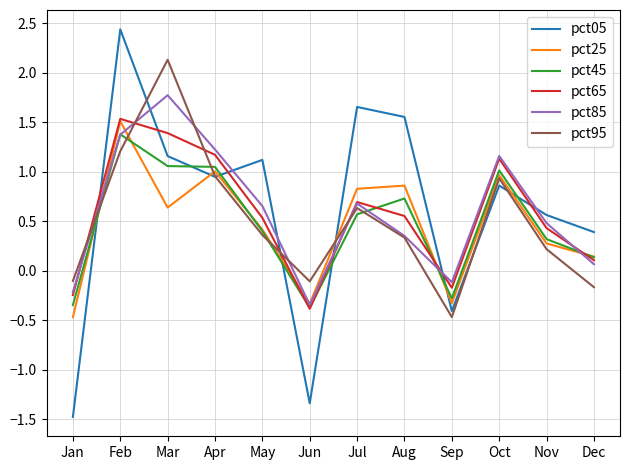

At which label does pct95 reach its minimum?

Sep